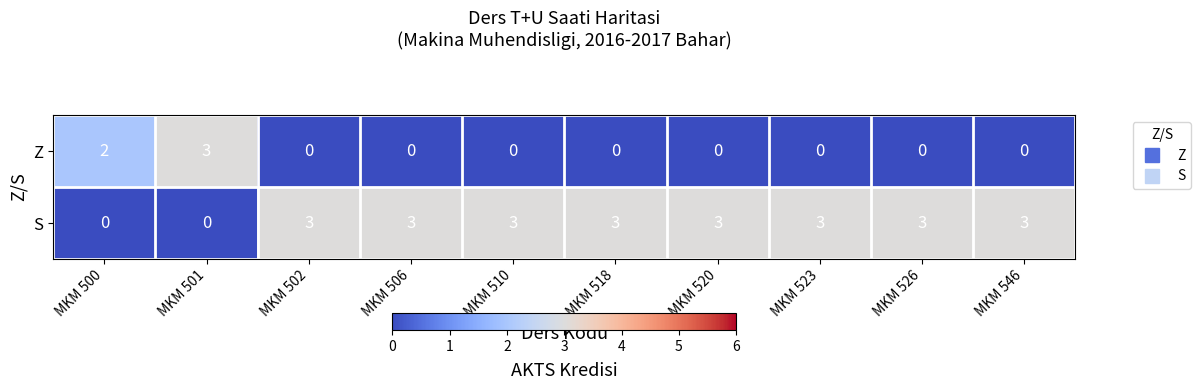

The value of Z at MKM 518 is 2. True or false?

False